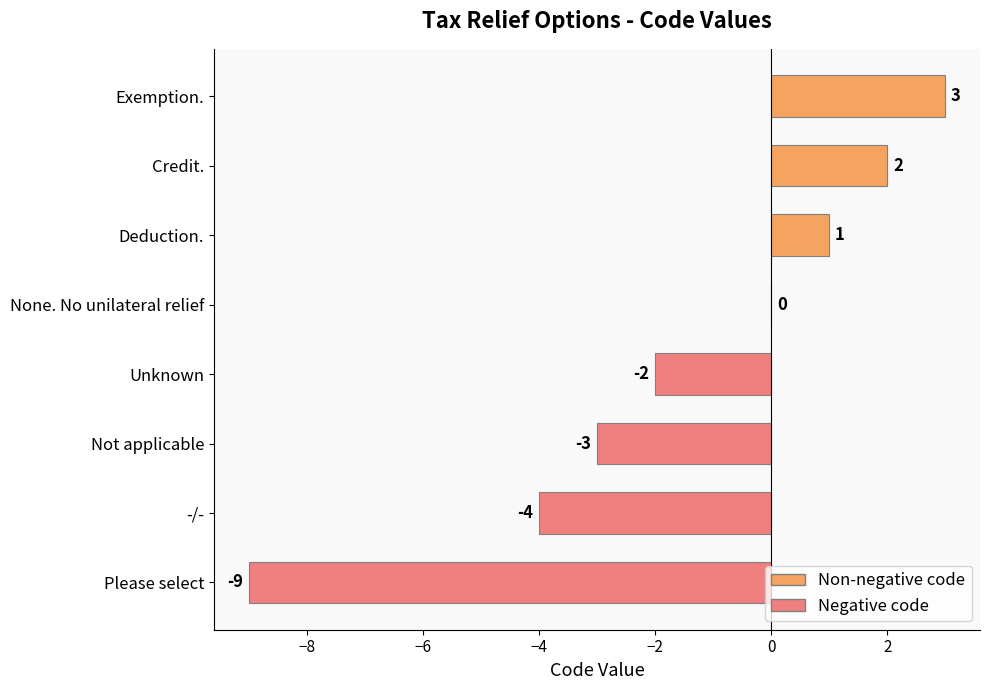

The value at -/- is -6. True or false?

False